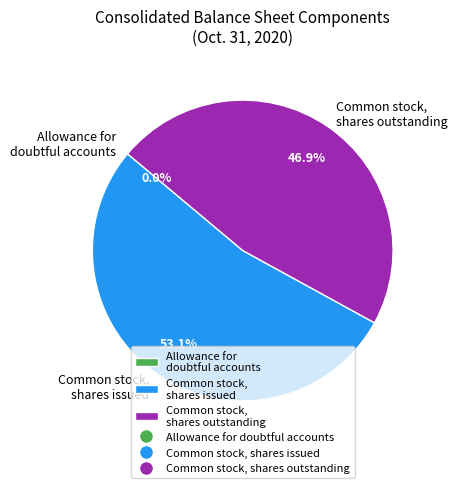

To the nearest percent, what is the average slice percentage?

33%